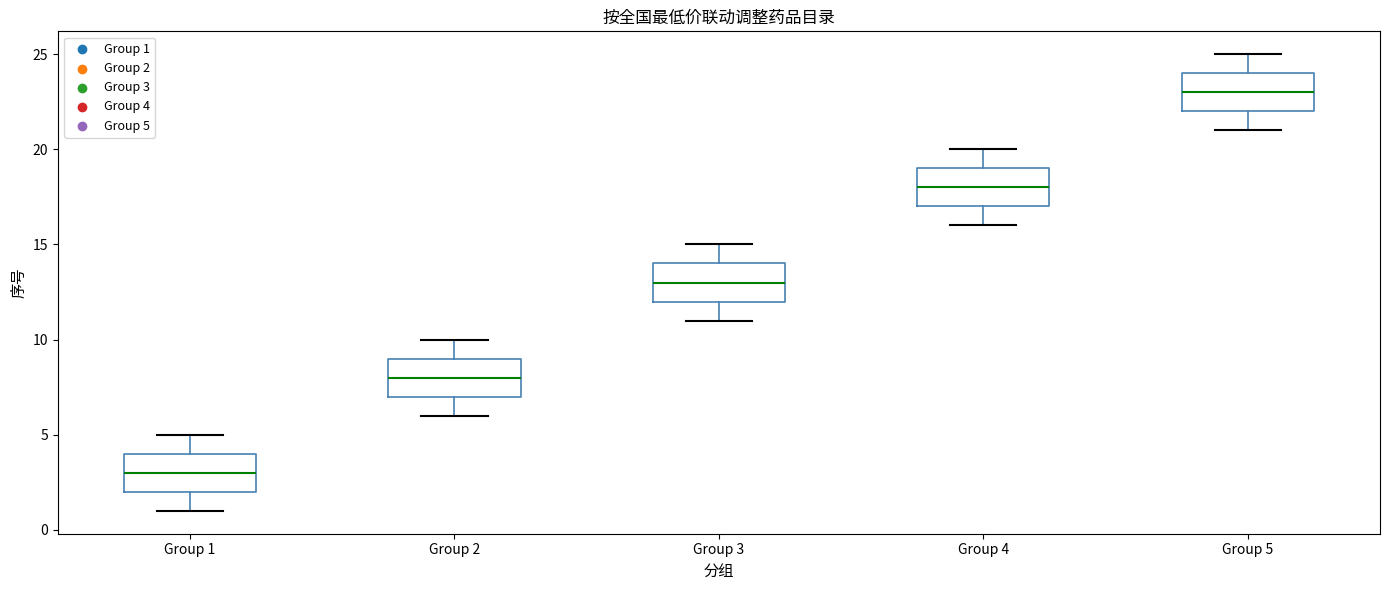

Reading left to right, transcribe this box plot: for each box, give where its median line is, the range the box spans, and where its two whiskers end, as read against the y-axis. The values are not printed on the chart, so give them approximately, as read against the axis.

Group 1: median 3, box 2 to 4, whiskers 1 to 5
Group 2: median 8, box 7 to 9, whiskers 6 to 10
Group 3: median 13, box 12 to 14, whiskers 11 to 15
Group 4: median 18, box 17 to 19, whiskers 16 to 20
Group 5: median 23, box 22 to 24, whiskers 21 to 25